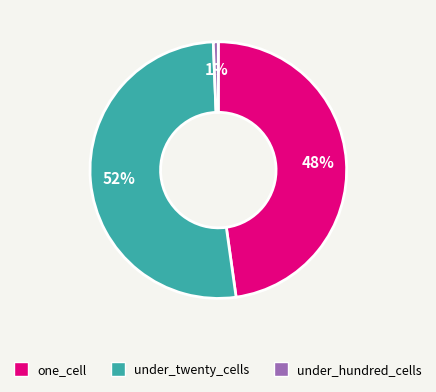

Approximately how many times larger is the value at under_twenty_cells compared to one_cell?

1.1